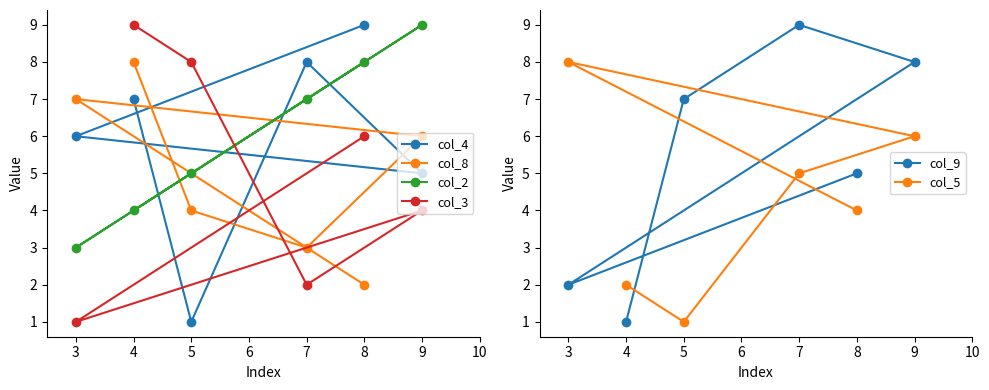

How many distinct data groups are displayed?

6